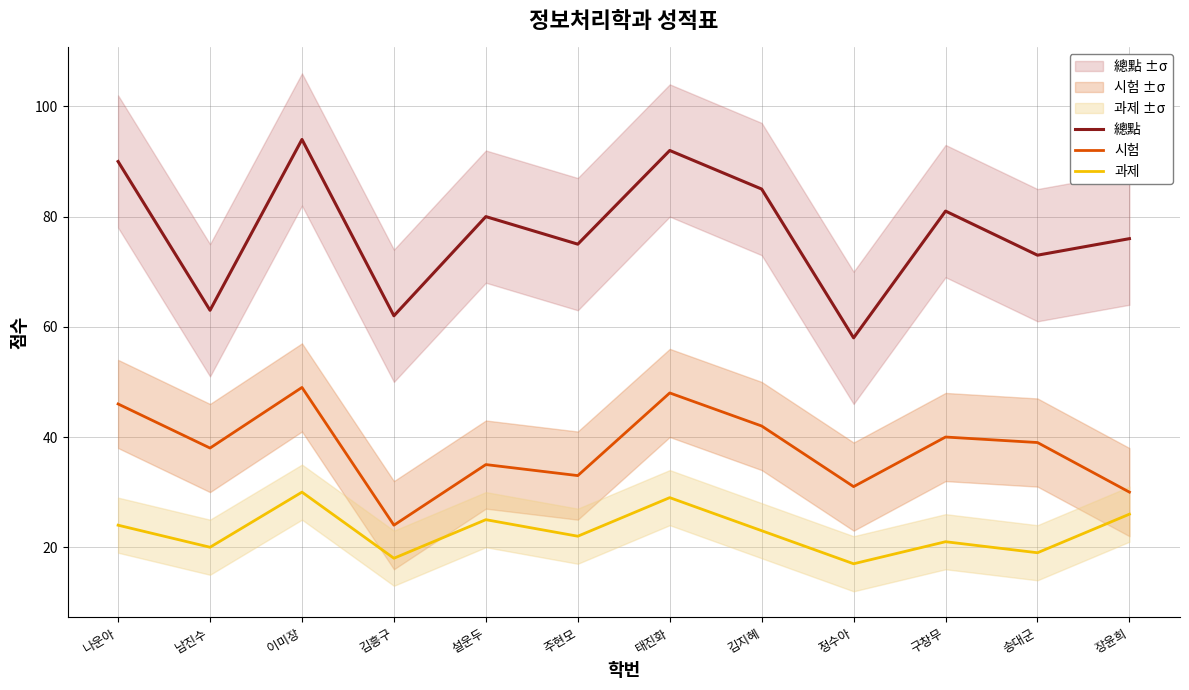

Which has a higher value, 태진화 or 나운아?

태진화